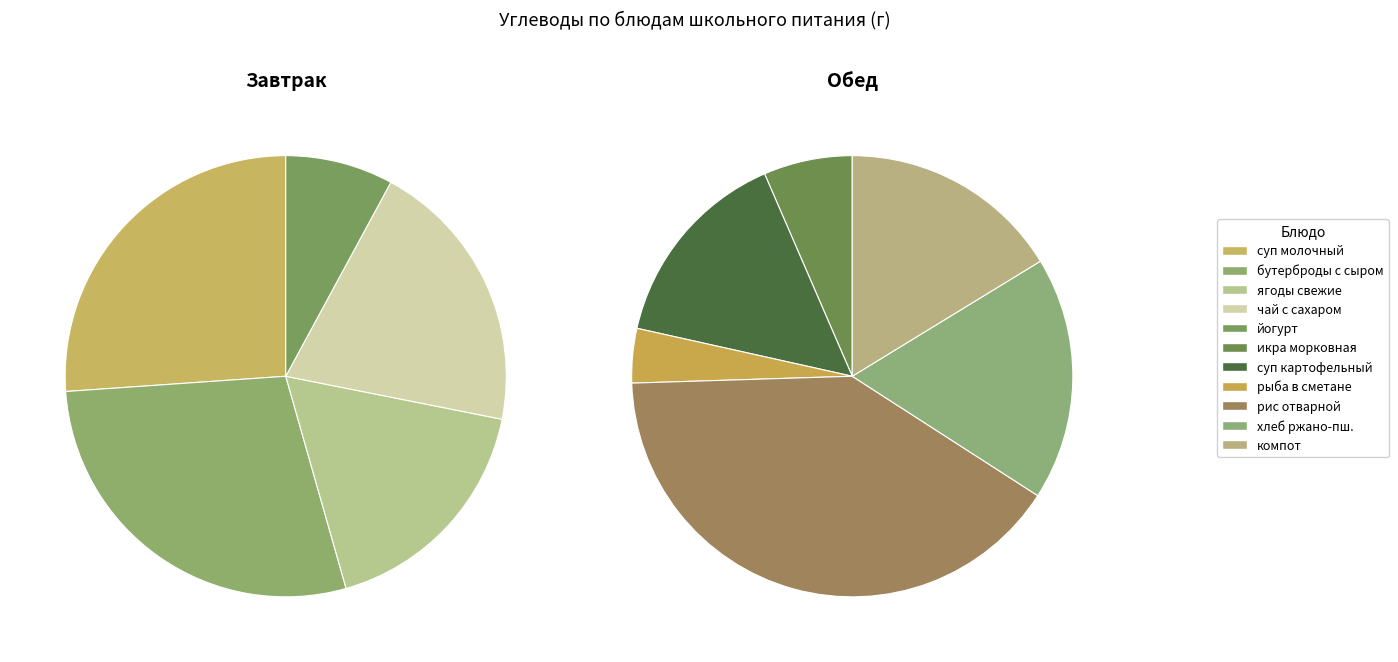

Count the number of slices in the pie.

11